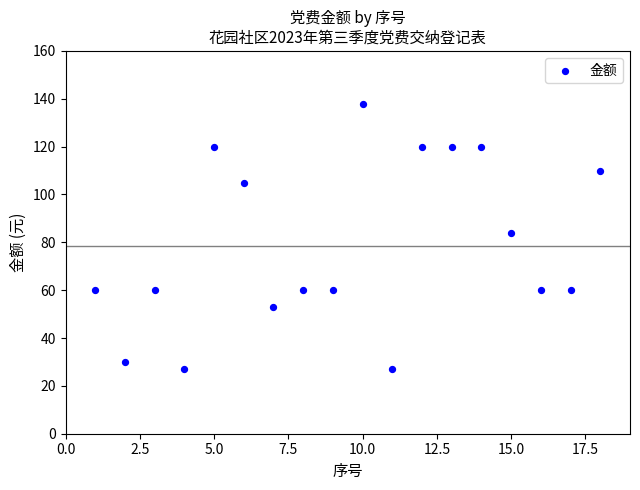

What Y value in the scatter plot is closest to 82?

84